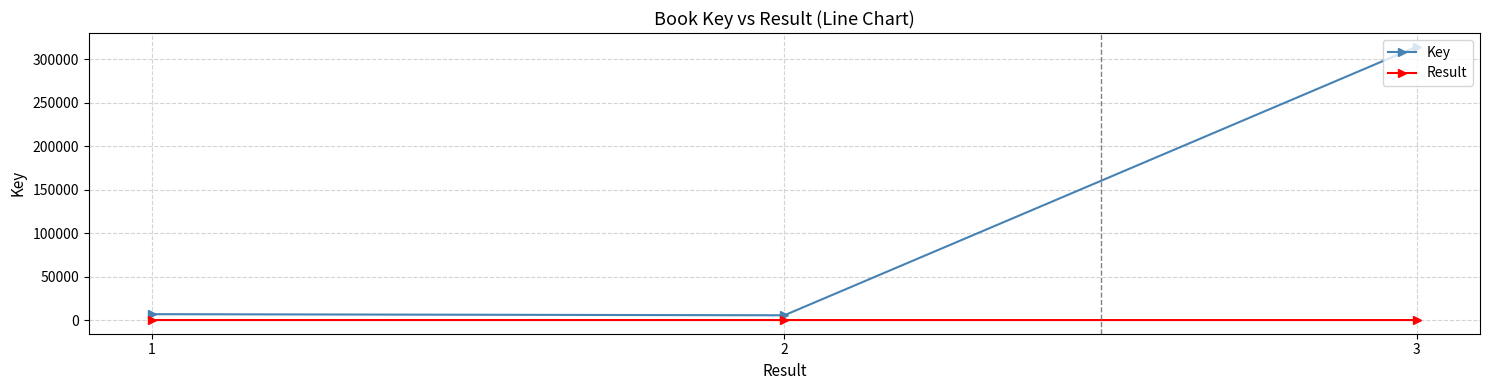

What is the total value across all series at 3?

314646